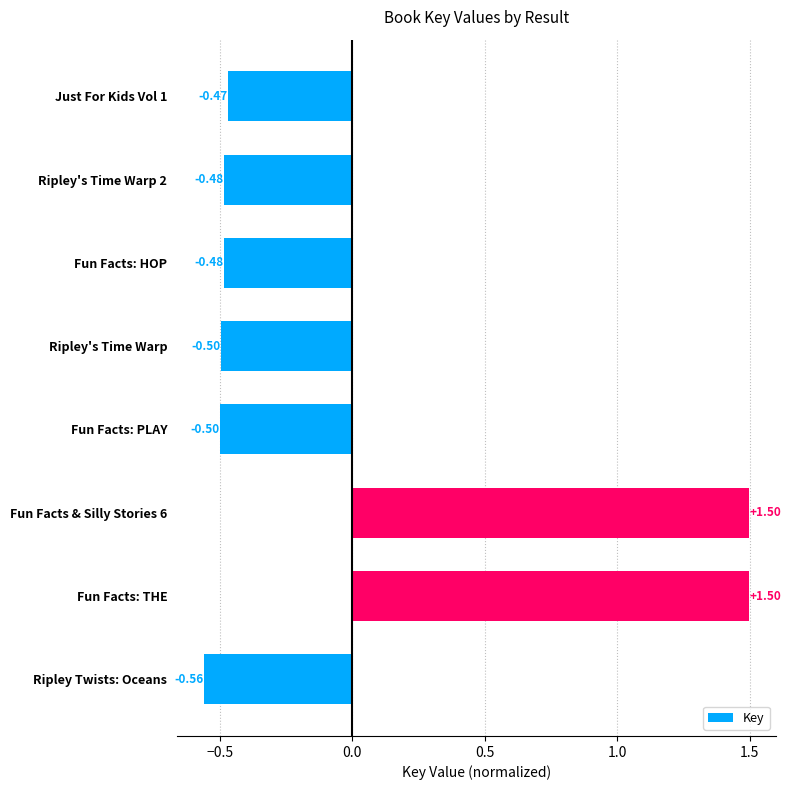

How many values exceed 0?

2